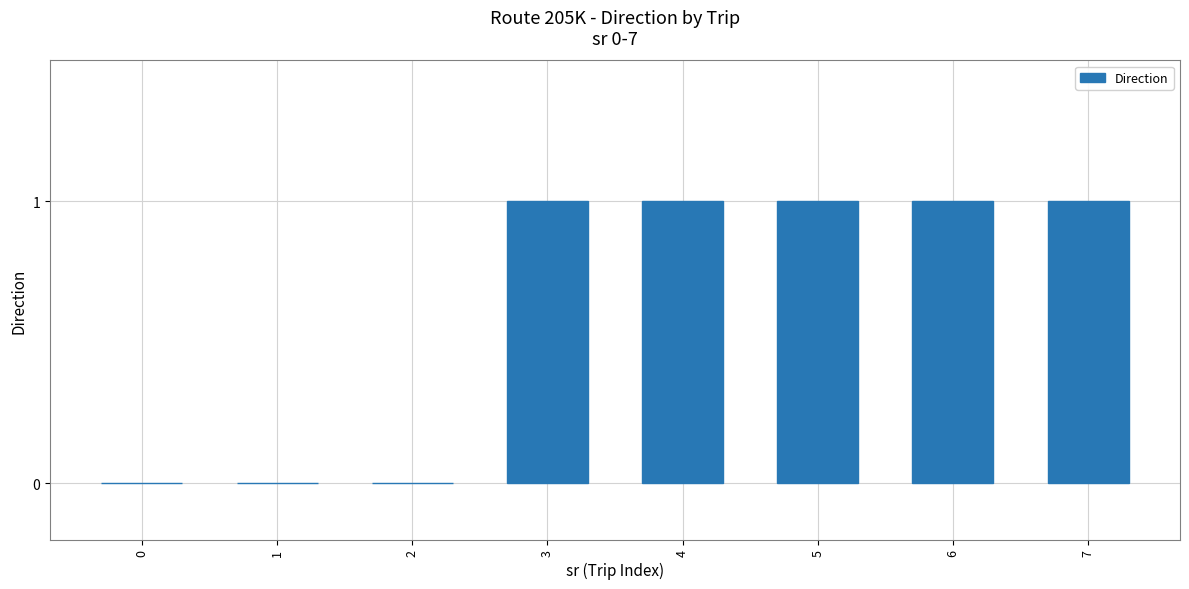

The chart shows a value of 0 at 1. True or false?

True